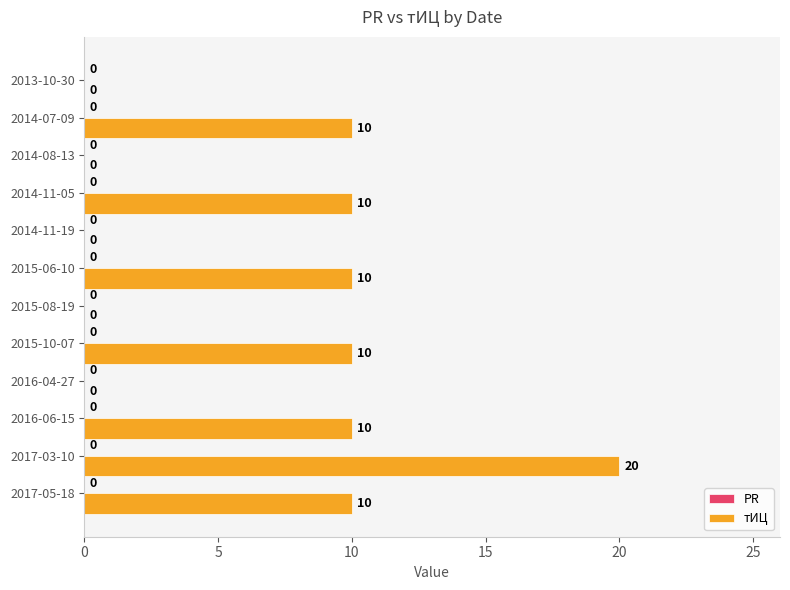

Reading top to bottom, list all the values displayed in this chart.

2013-10-30=0	2014-07-09=10	2014-08-13=0	2014-11-05=10	2014-11-19=0	2015-06-10=10	2015-08-19=0	2015-10-07=10	2016-04-27=0	2016-06-15=10	2017-03-10=20	2017-05-18=10